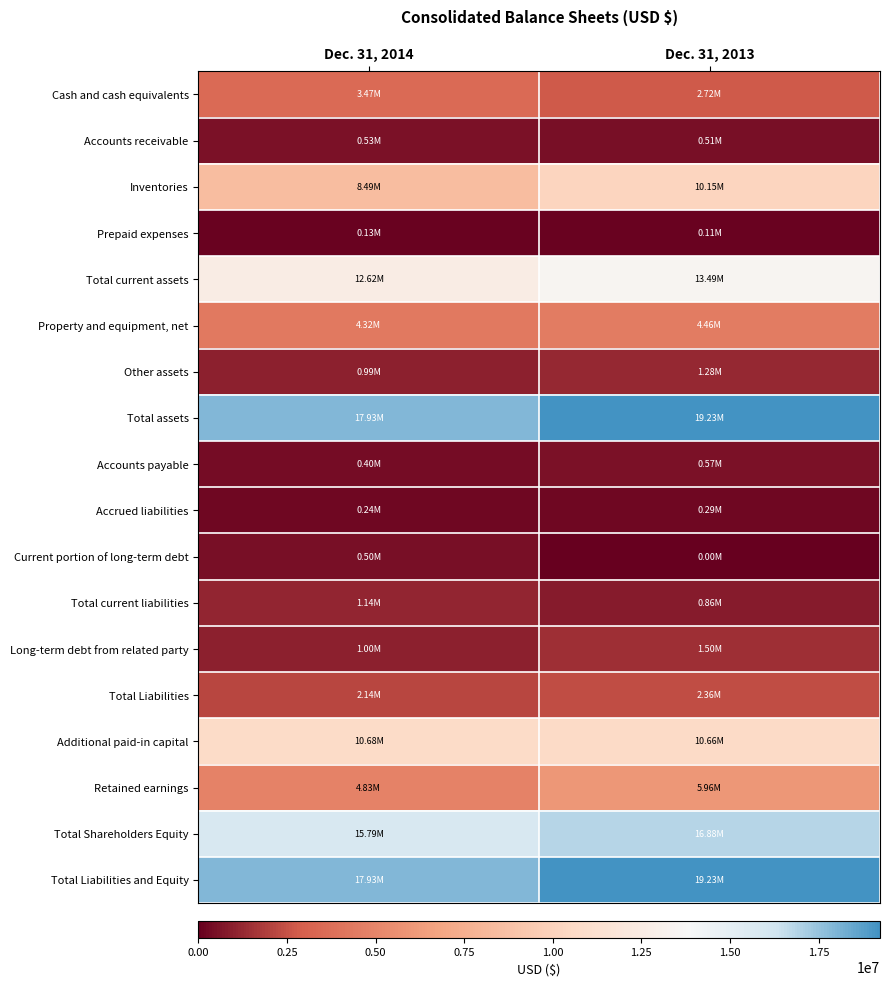

At how many categories does at least one series exceed 12132989?

2